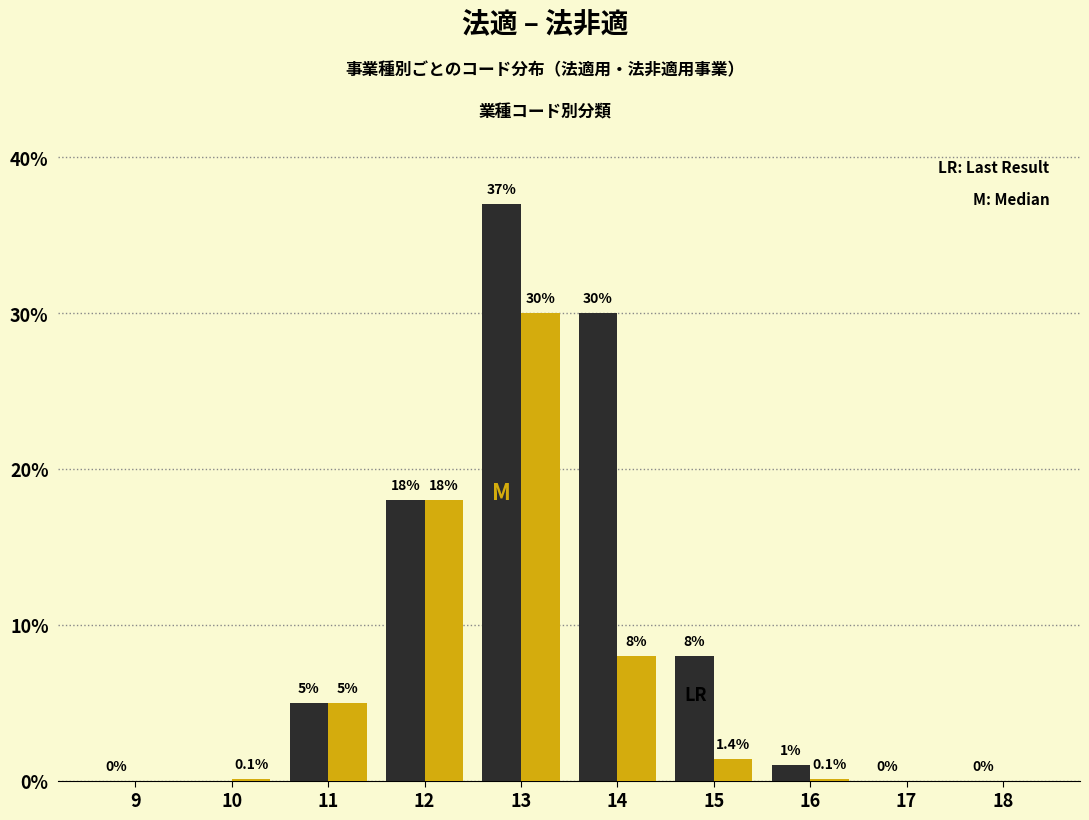

Reading left to right, extract all data points from this chart.

法適: 9=0.0	10=0.0	11=5.0	12=18.0	13=37.0	14=30.0	15=8.0	16=1.0	17=0.0	18=0.0
法非適: 9=0.0	10=0.1	11=5.0	12=18.0	13=30.0	14=8.0	15=1.4	16=0.1	17=0.0	18=0.0